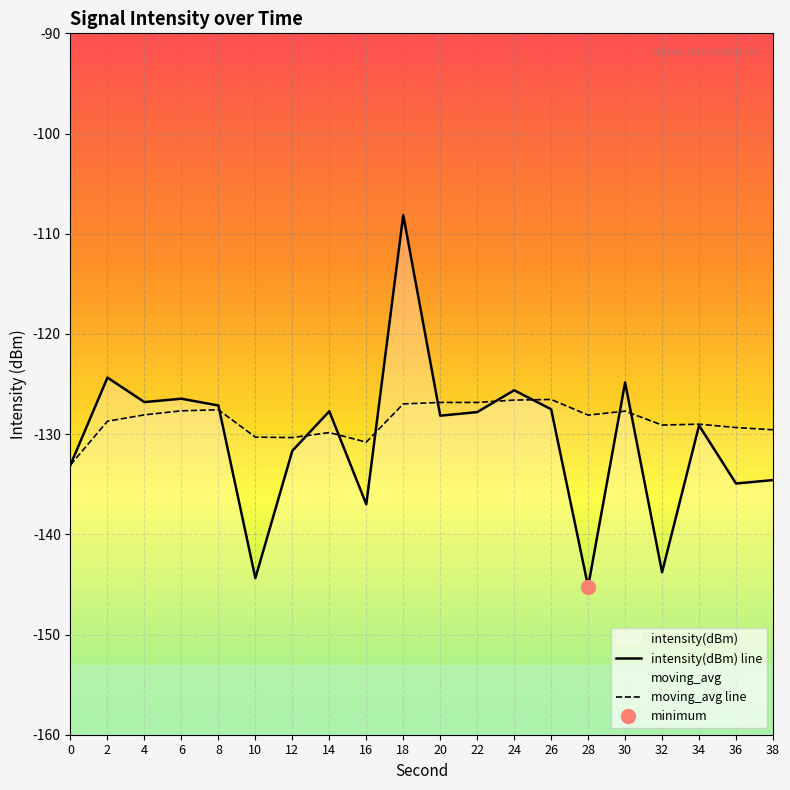

The intensity(dBm) series shows -108.1 at 18. True or false?

True